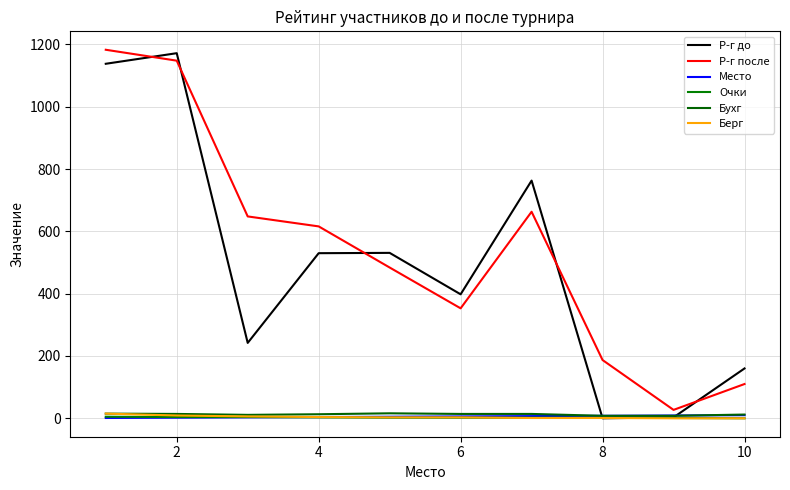

Which series has the widest spread of values?

Р-г до